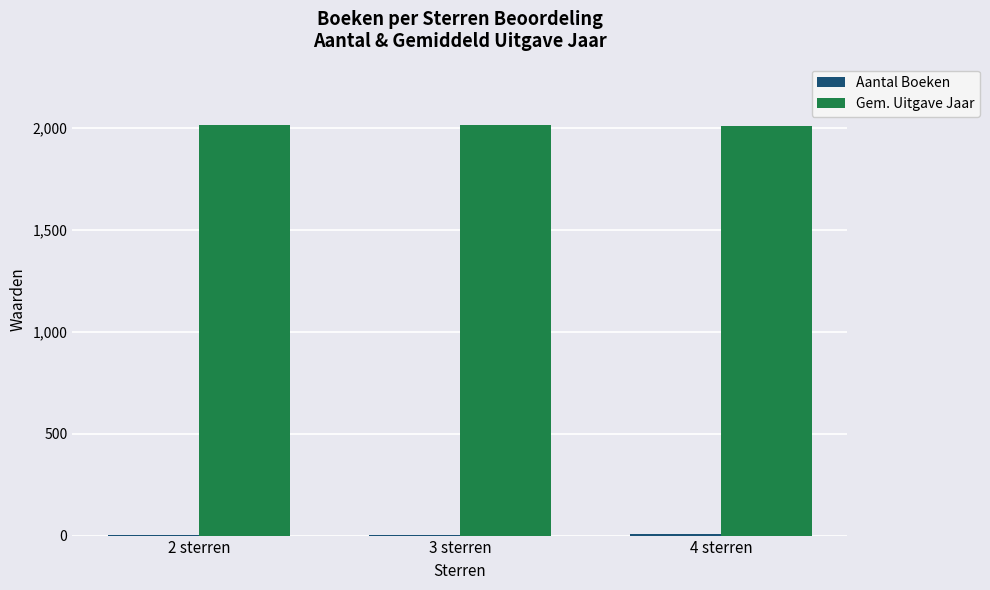

Which series has the largest total across all categories?

Gem. Uitgave Jaar